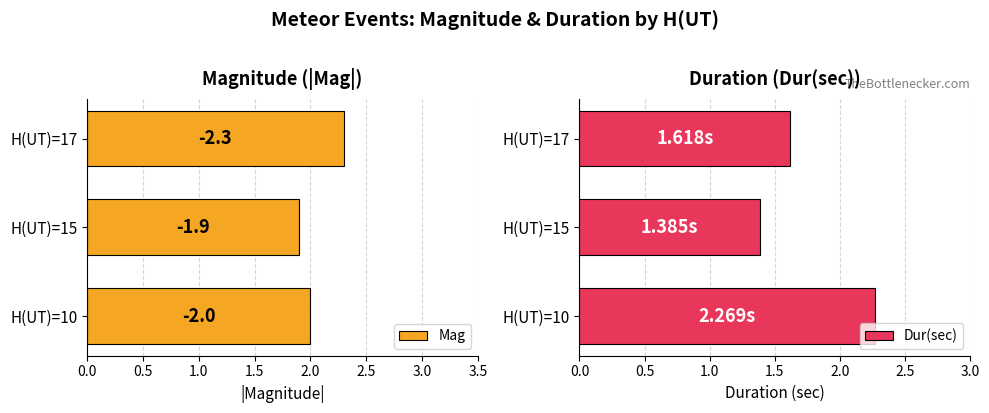

List the series in order of their overall mean, highest first.

Mag, Dur(sec)